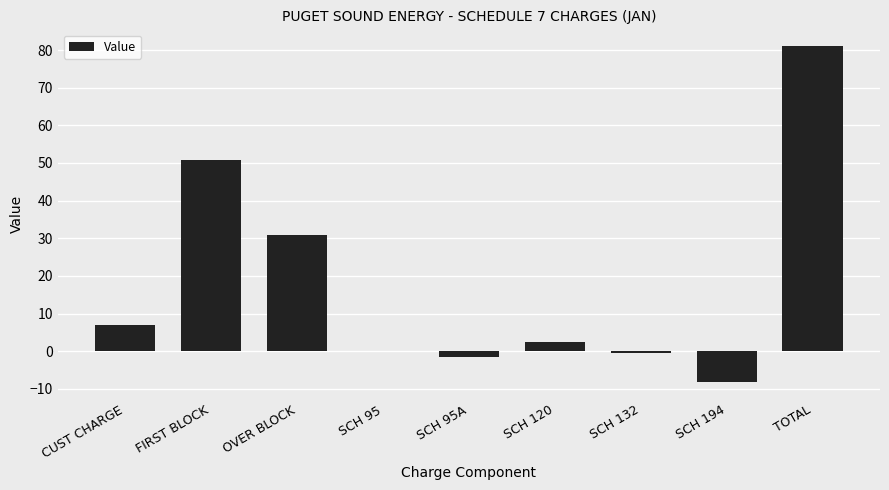

At which label is the value closest to 36?

OVER BLOCK